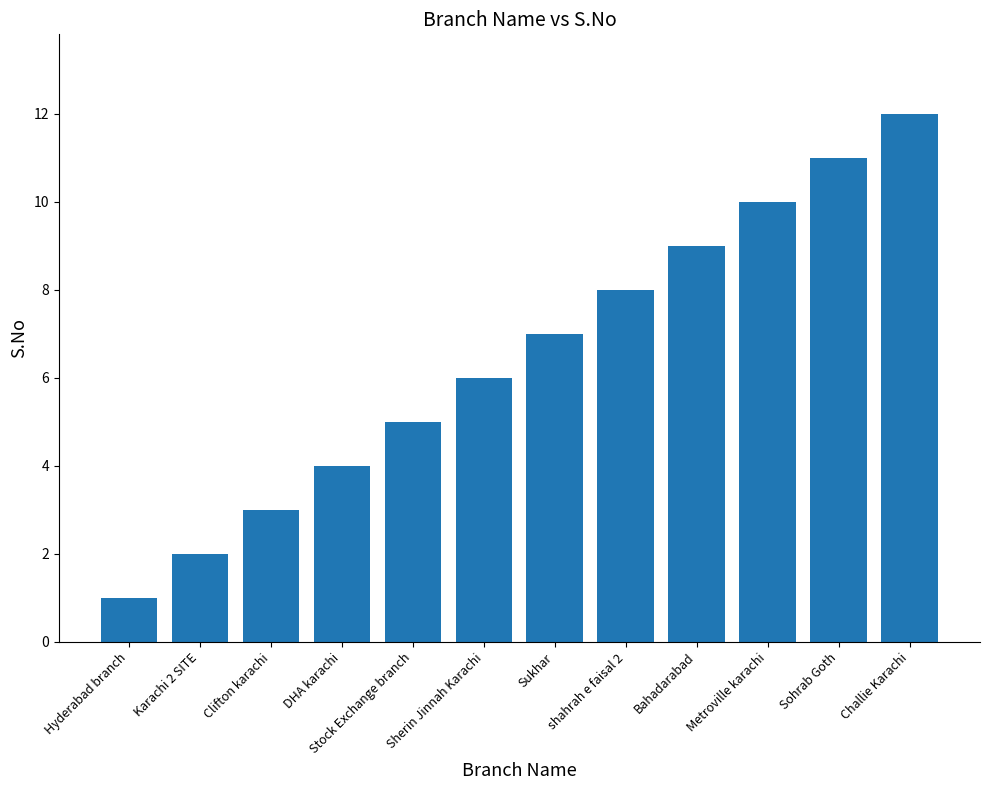

The chart shows a value of 3 at Stock Exchange branch. True or false?

False